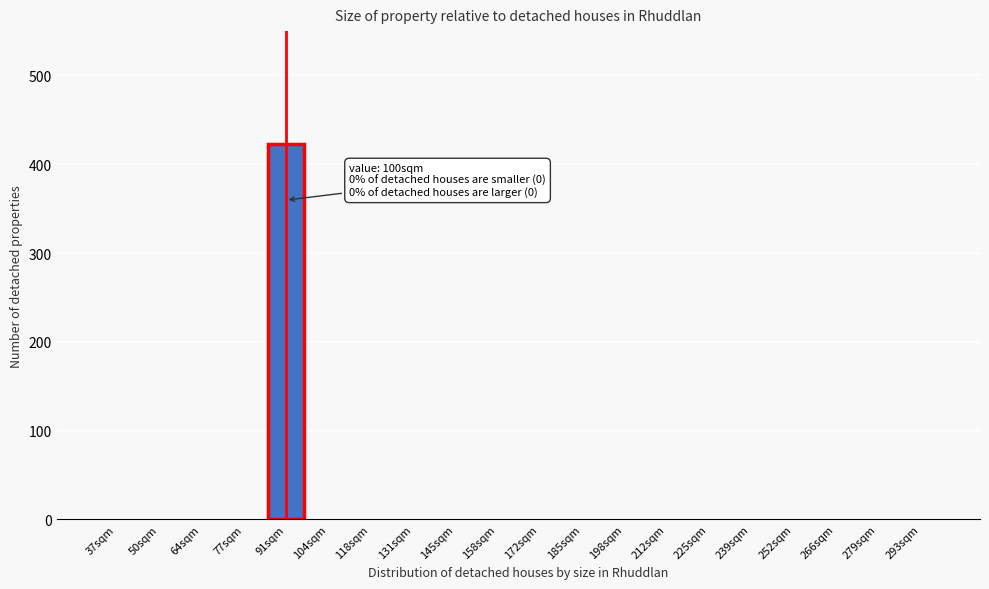

Reading left to right, list all the values displayed in this chart.

37sqm=0	50sqm=0	64sqm=0	77sqm=0	91sqm=423	104sqm=0	118sqm=0	131sqm=0	145sqm=0	158sqm=0	172sqm=0	185sqm=0	198sqm=0	212sqm=0	225sqm=0	239sqm=0	252sqm=0	266sqm=0	279sqm=0	293sqm=0